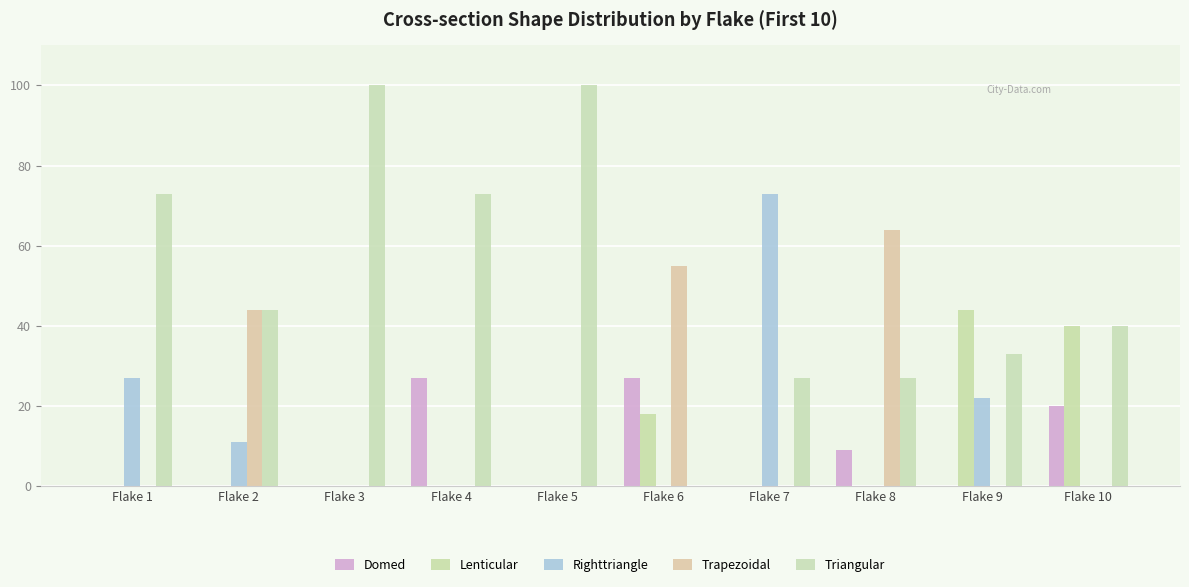

Are the bars horizontal?

No